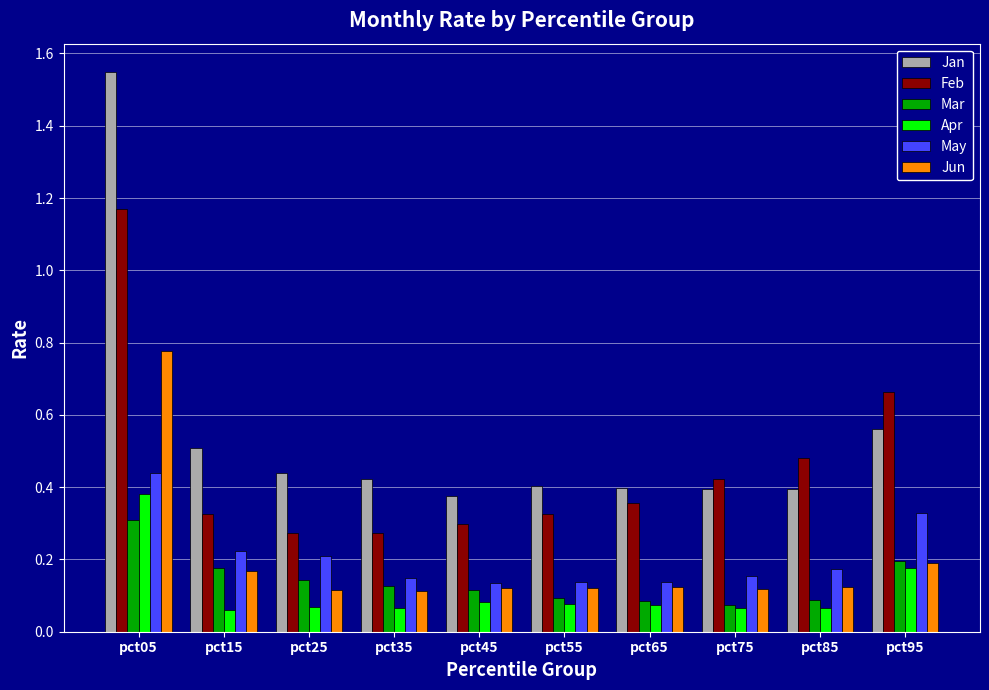

What is the sum of the Jan values at pct15 and pct95?

1.1